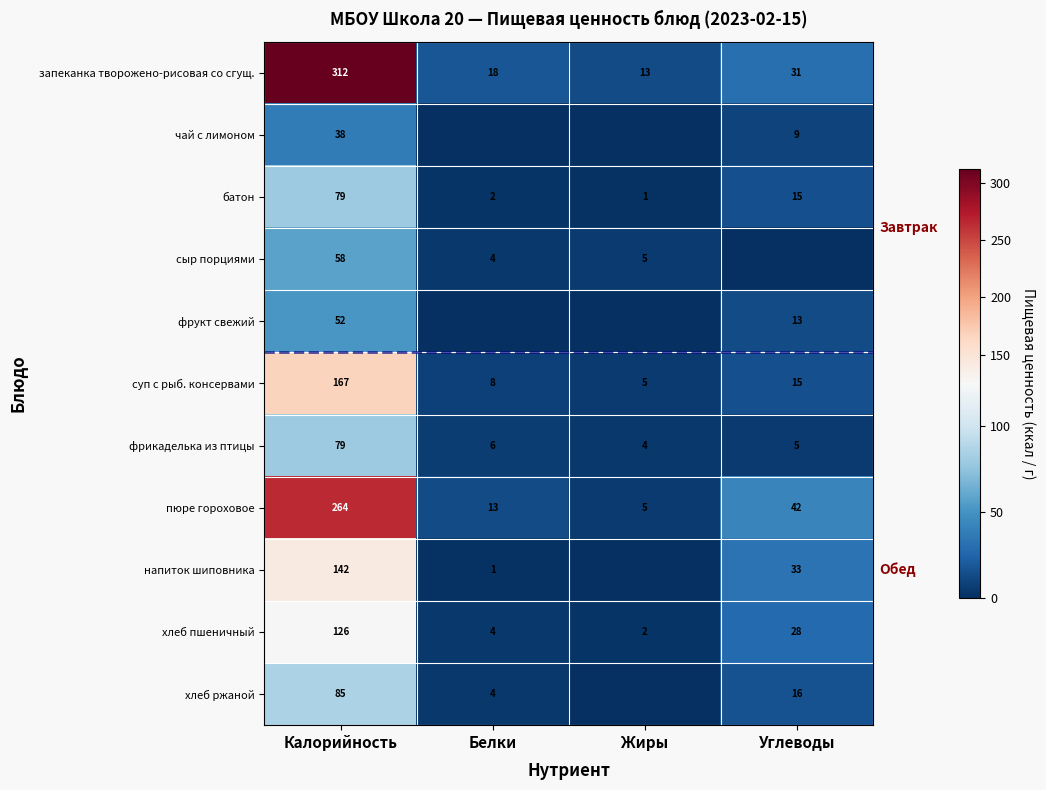

What is the difference between the maximum and minimum values in the фрикаделька из птицы series?

75